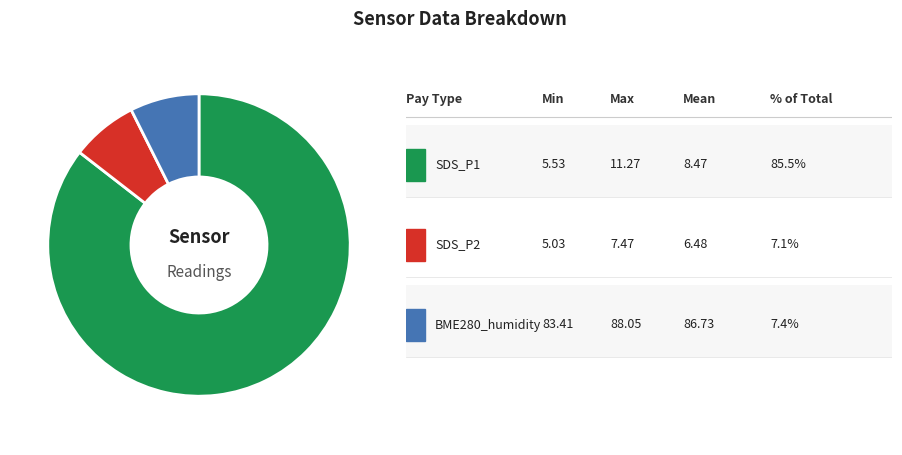

Count the number of slices in the pie.

3